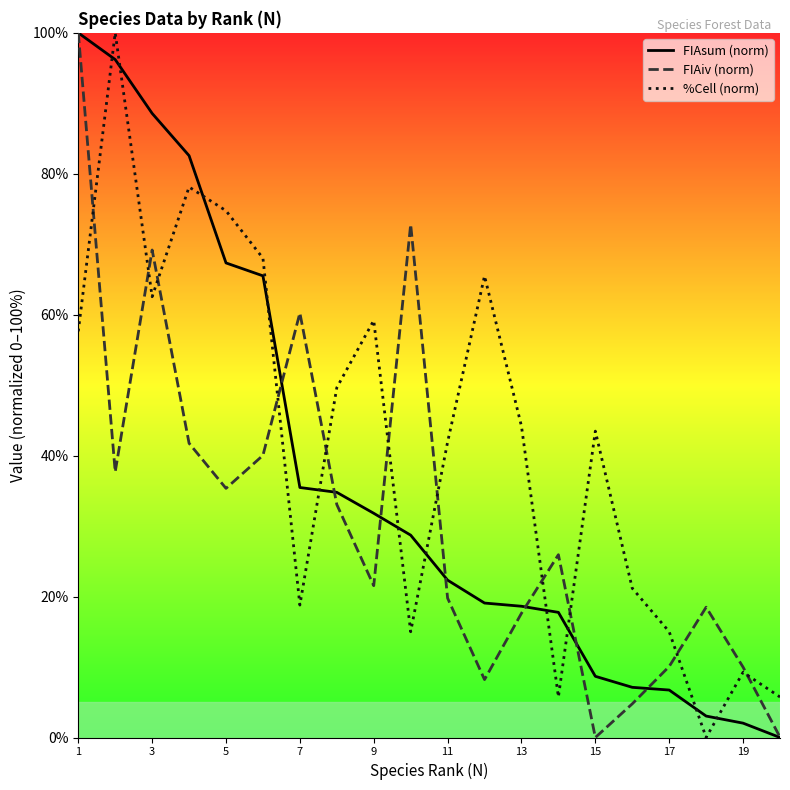

What is the difference between the highest and lowest values at 1?

42.4